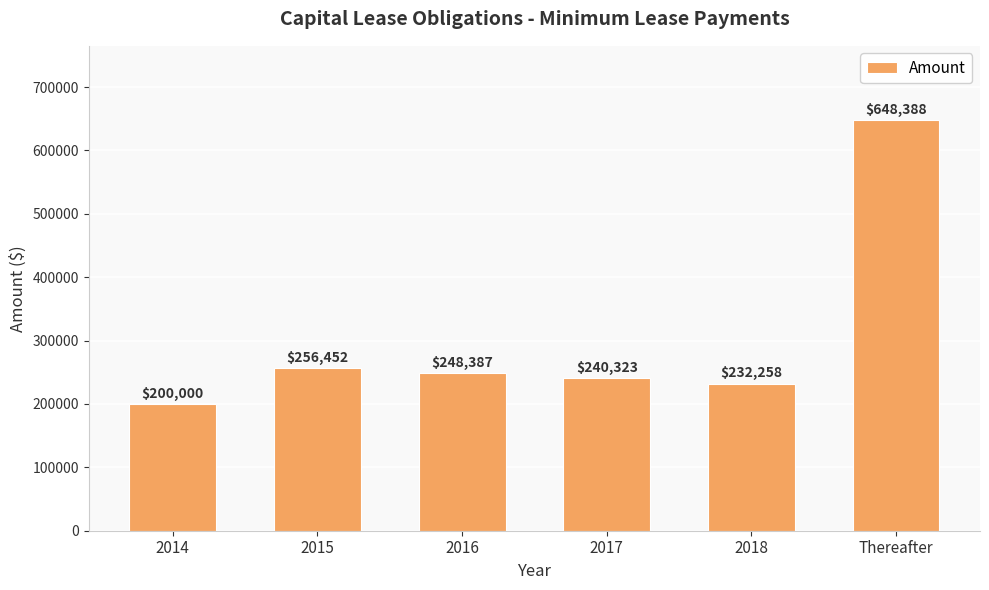

Rank the categories by value from highest to lowest.

Thereafter, 2015, 2016, 2017, 2018, 2014